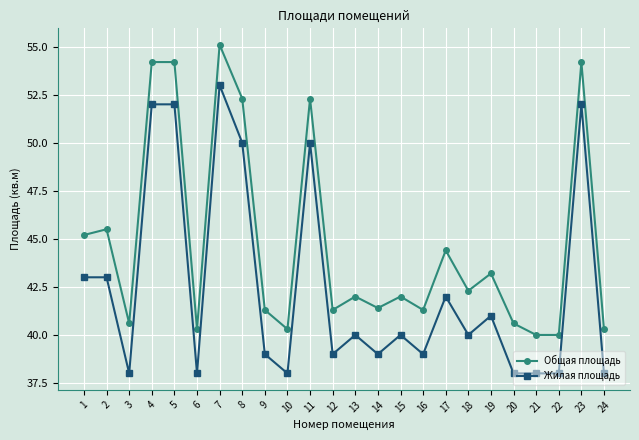

Reading left to right, list all the values displayed in this chart.

Общая площадь: 1=45.2	2=45.5	3=40.6	4=54.2	5=54.2	6=40.3	7=55.1	8=52.3	9=41.3	10=40.3	11=52.3	12=41.3	13=42.0	14=41.4	15=42.0	16=41.3	17=44.4	18=42.3	19=43.2	20=40.6	21=40.0	22=40.0	23=54.2	24=40.3
Жилая площадь: 1=43.0	2=43.0	3=38.0	4=52.0	5=52.0	6=38.0	7=53.0	8=50.0	9=39.0	10=38.0	11=50.0	12=39.0	13=40.0	14=39.0	15=40.0	16=39.0	17=42.0	18=40.0	19=41.0	20=38.0	21=38.0	22=38.0	23=52.0	24=38.0